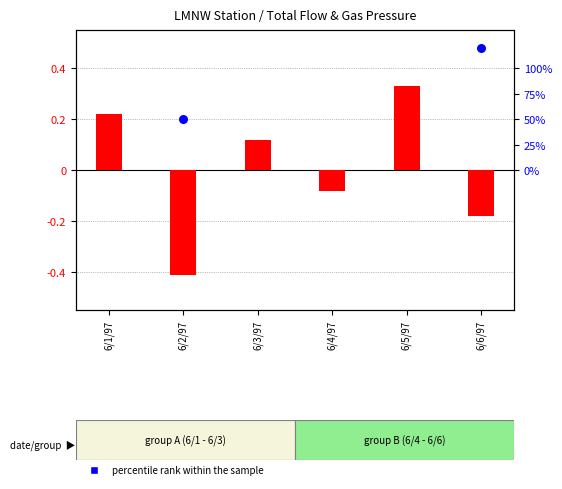

What is the total value across all series at 6/6/97?

-0.1